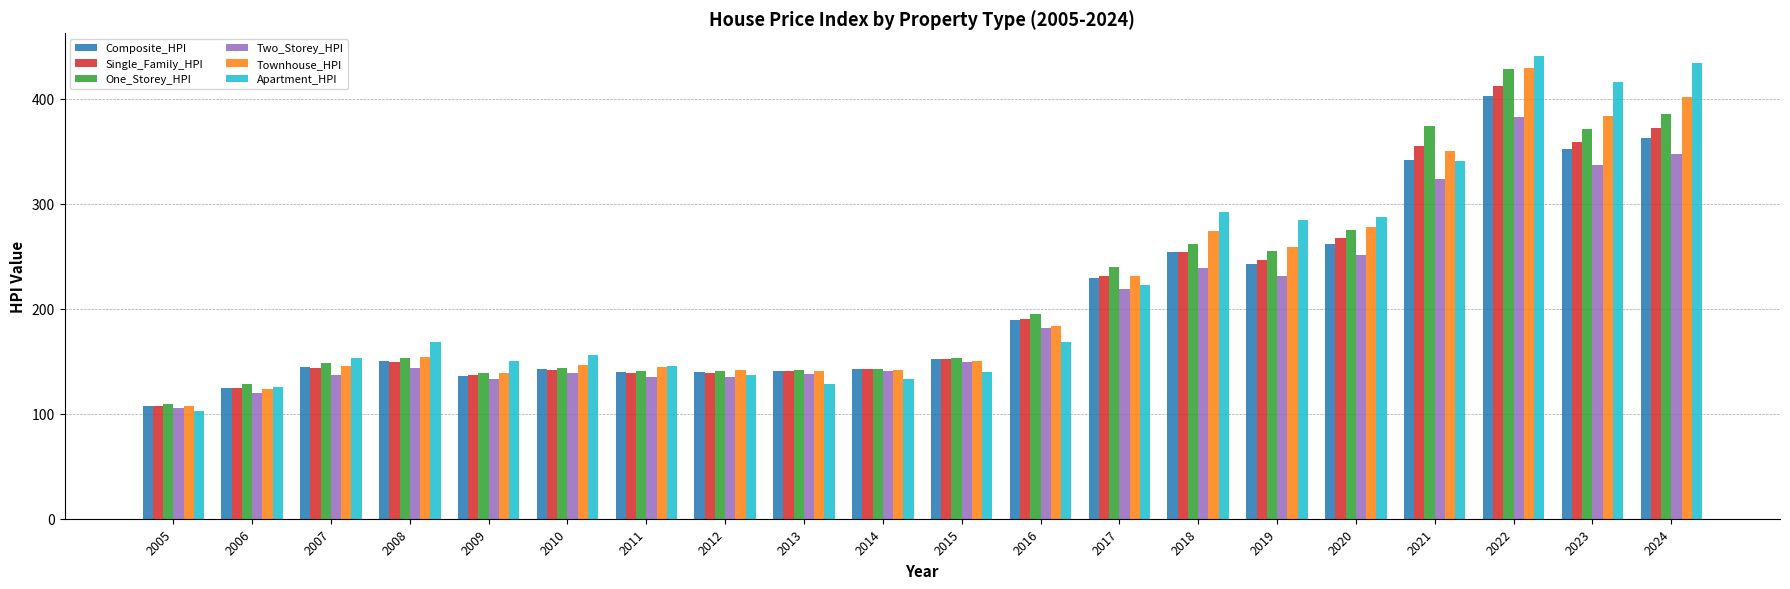

Is the value of Townhouse_HPI at 2023 greater than the value of One_Storey_HPI at 2014?

Yes